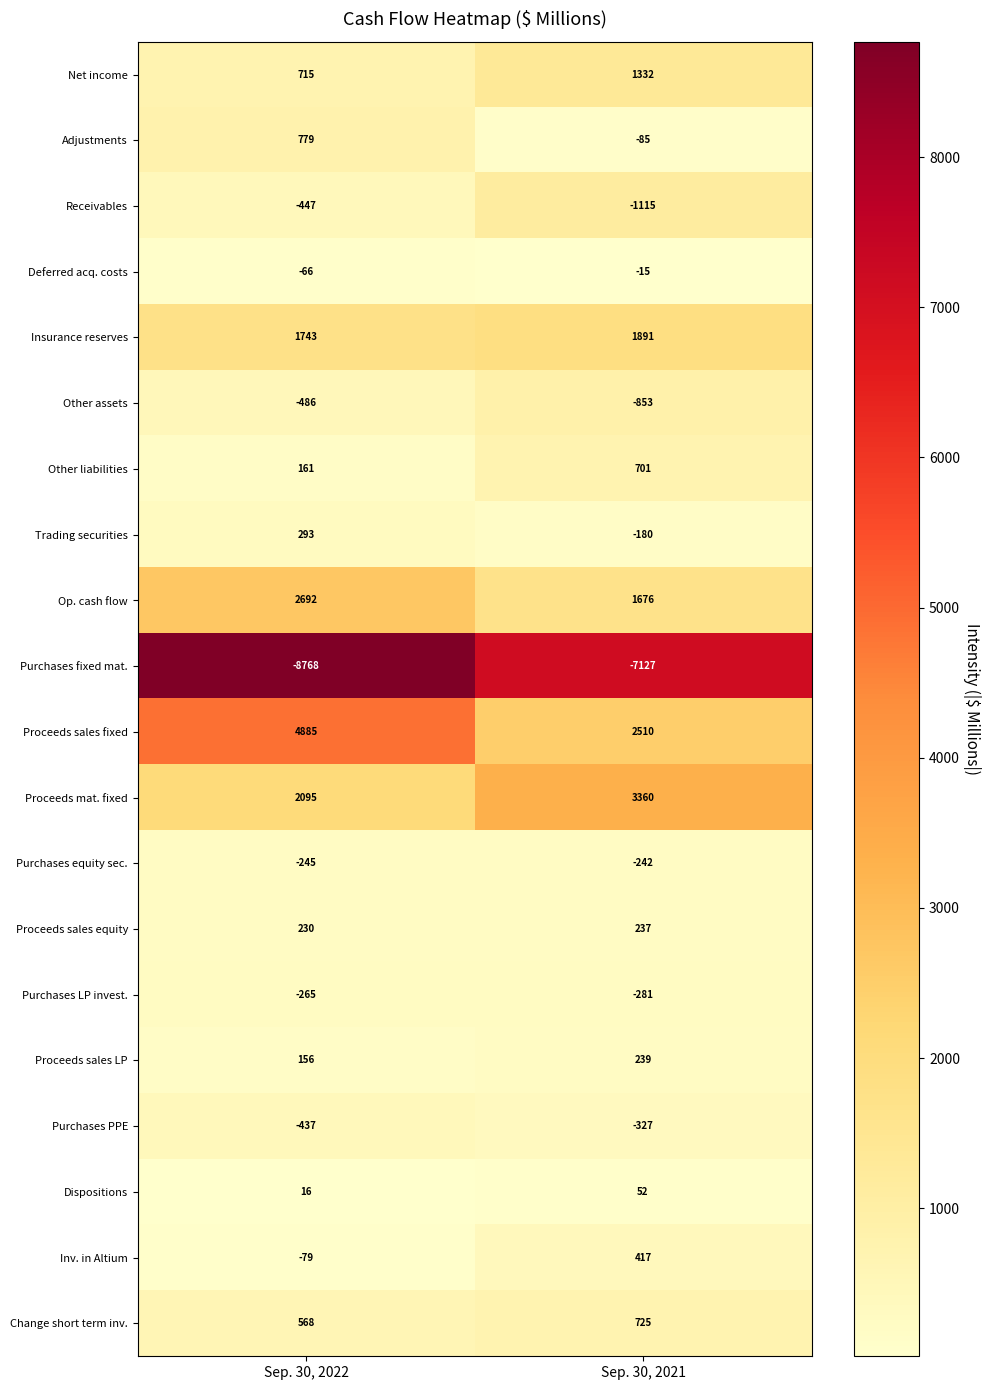

What is the sum of all Insurance reserves values?

3634